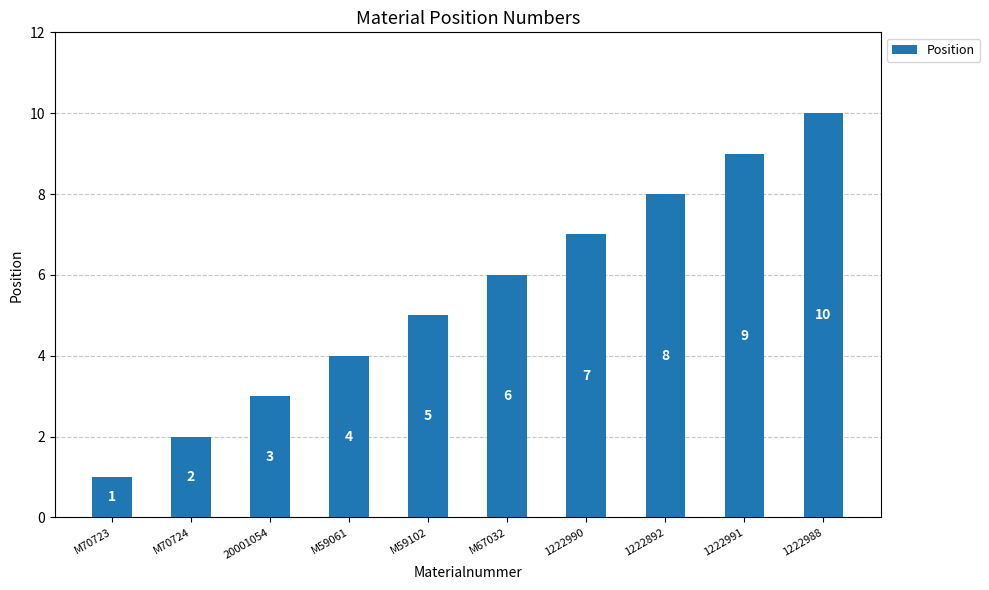

Reading right to left, extract all data points from this chart.

1222988=10	1222991=9	1222892=8	1222990=7	M67032=6	M59102=5	M59061=4	20001054=3	M70724=2	M70723=1